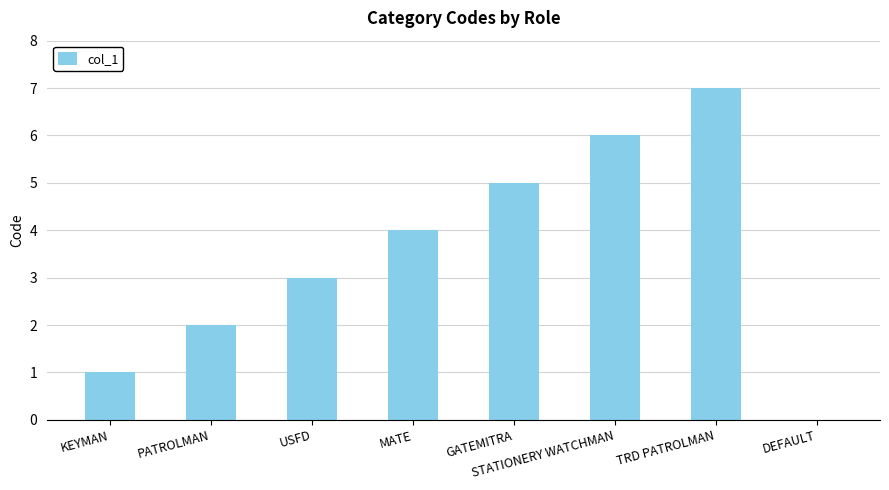

What is the greatest value displayed?

7